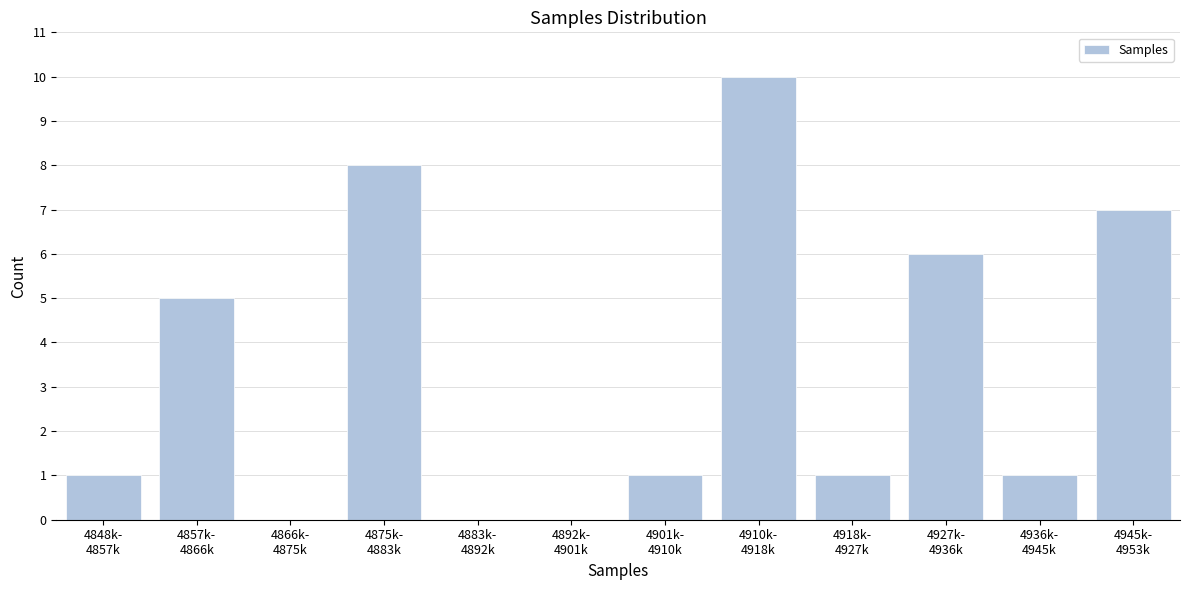

What is the greatest value displayed?

10